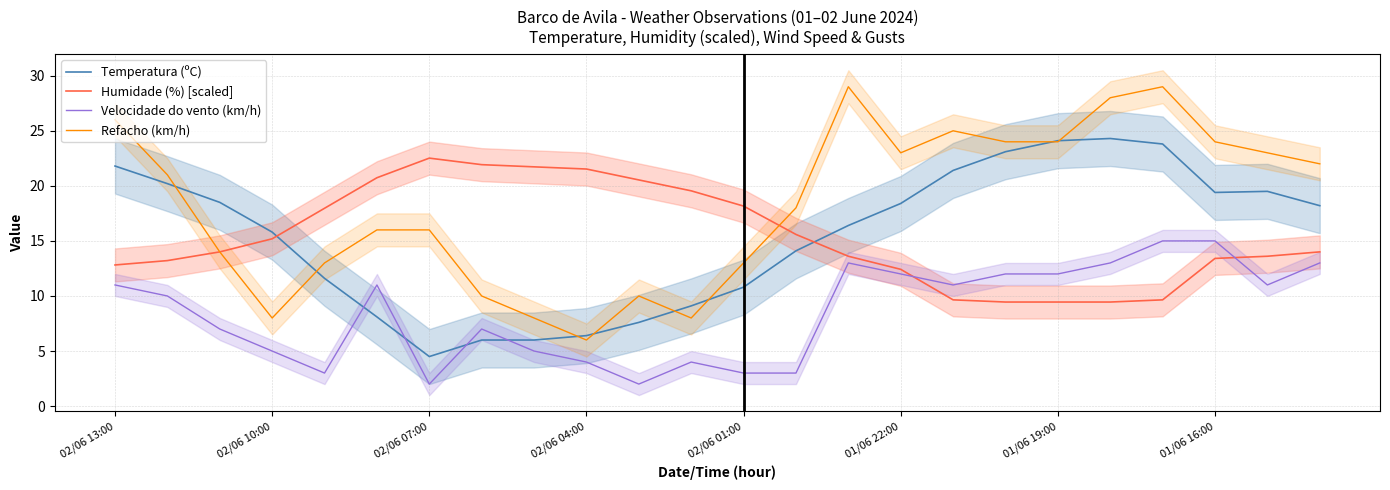

Count the number of data series in this chart.

4